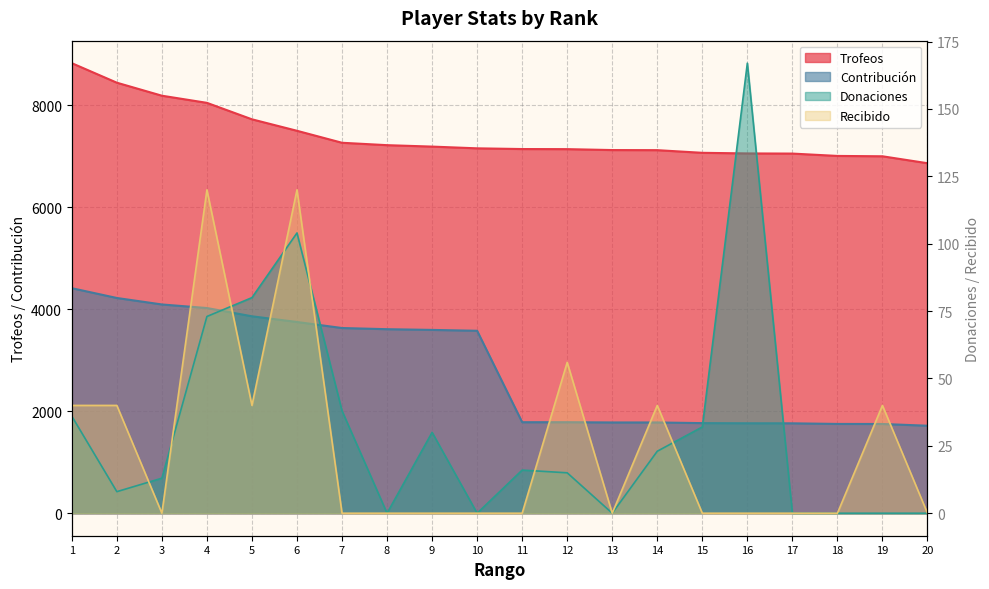

Is it true that Trofeos equals 1599 at 7?

False